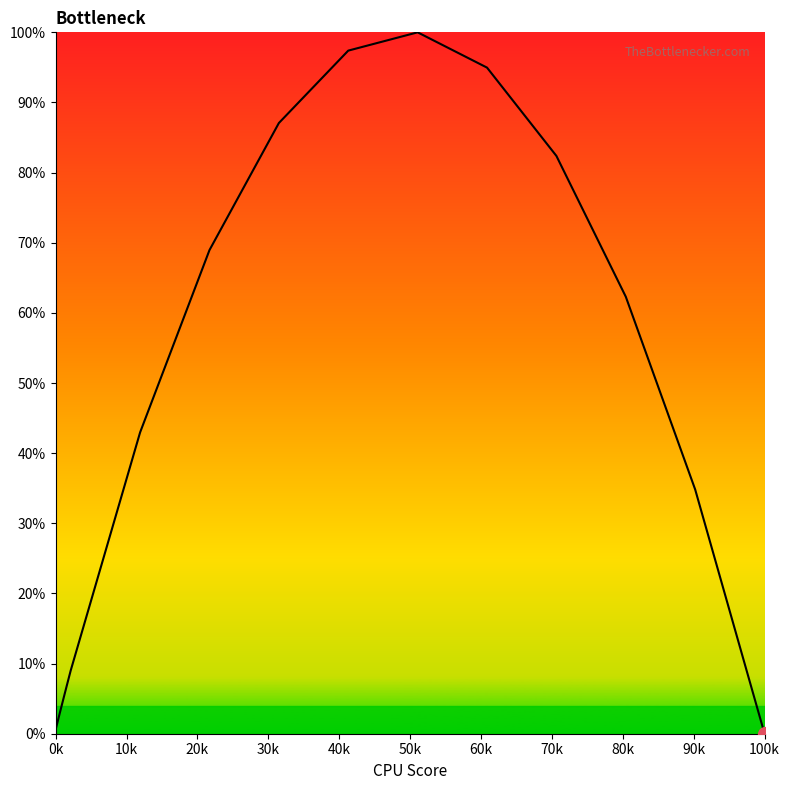

How many lines are shown in the chart?

1